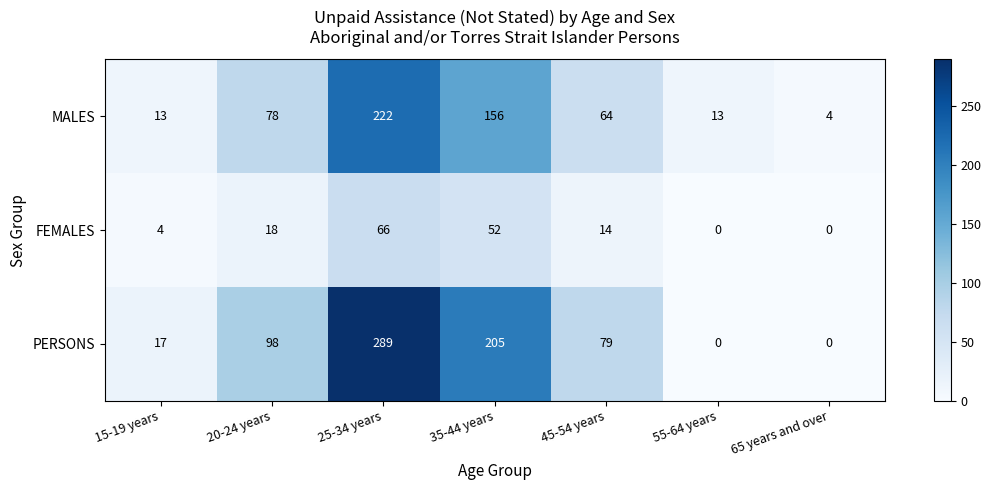

Which series changed the most between 45-54 years and 65 years and over?

PERSONS